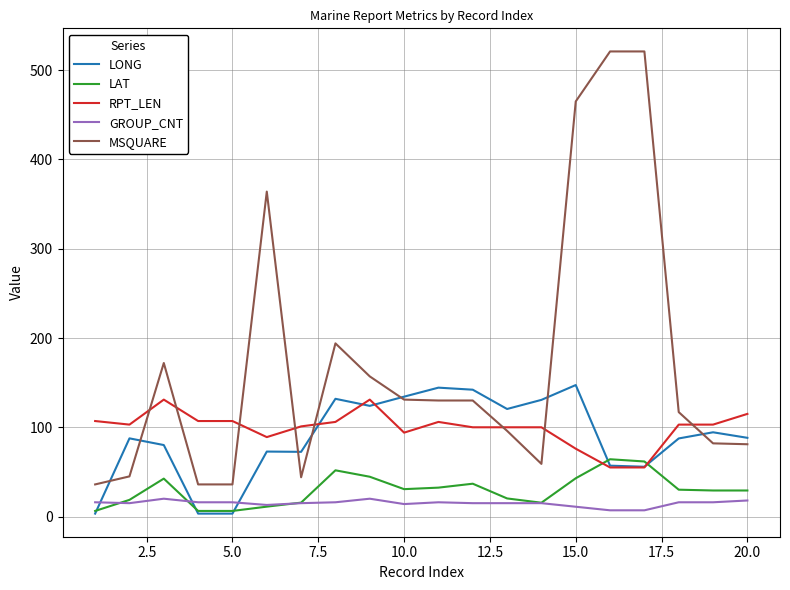

True or false: LAT and MSQUARE cross at least once.

False